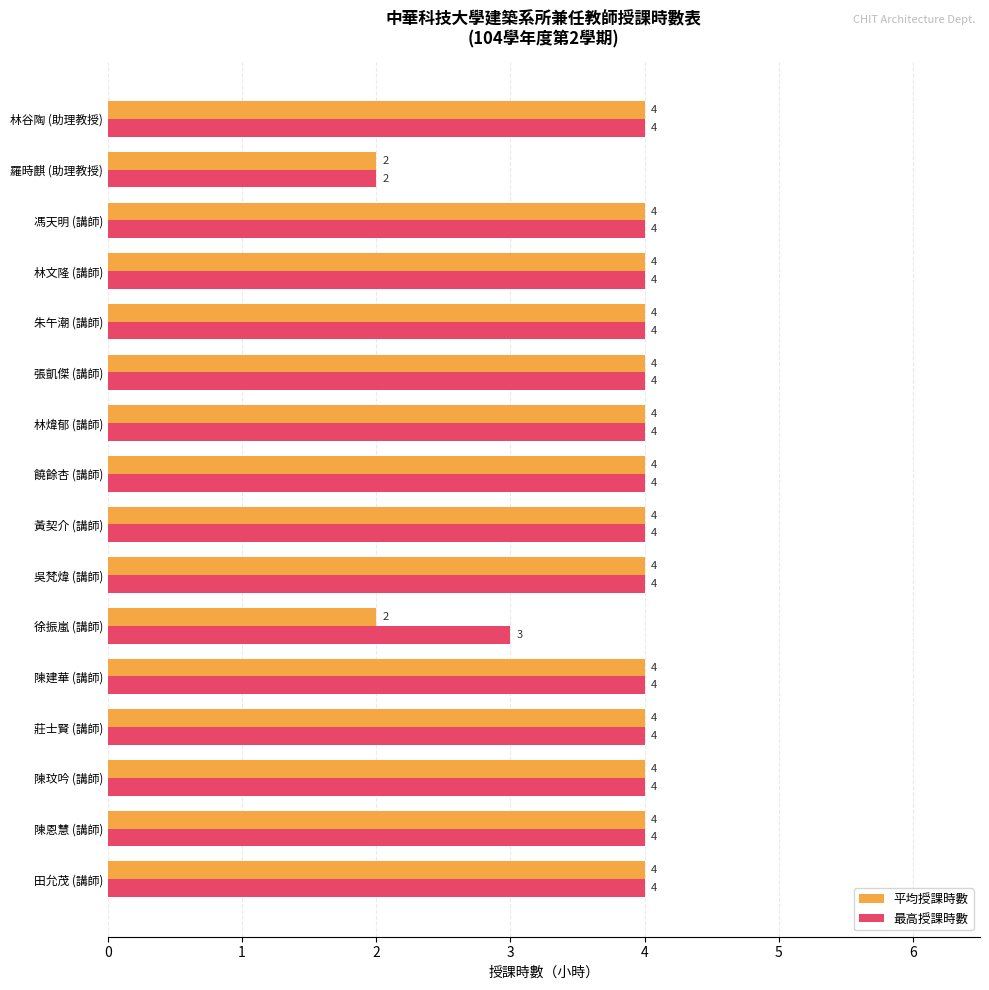

What is the difference between the maximum and minimum values in the 最高授課時數 series?

2